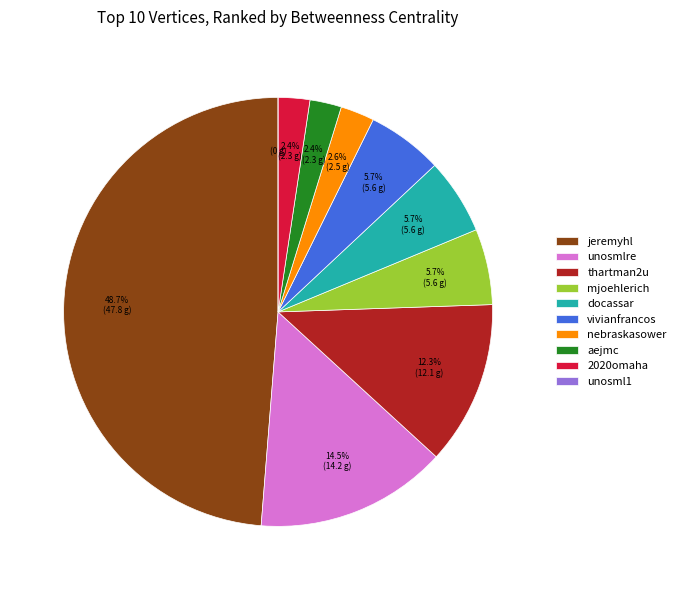

The aejmc slice represents 2% of the pie. True or false?

True